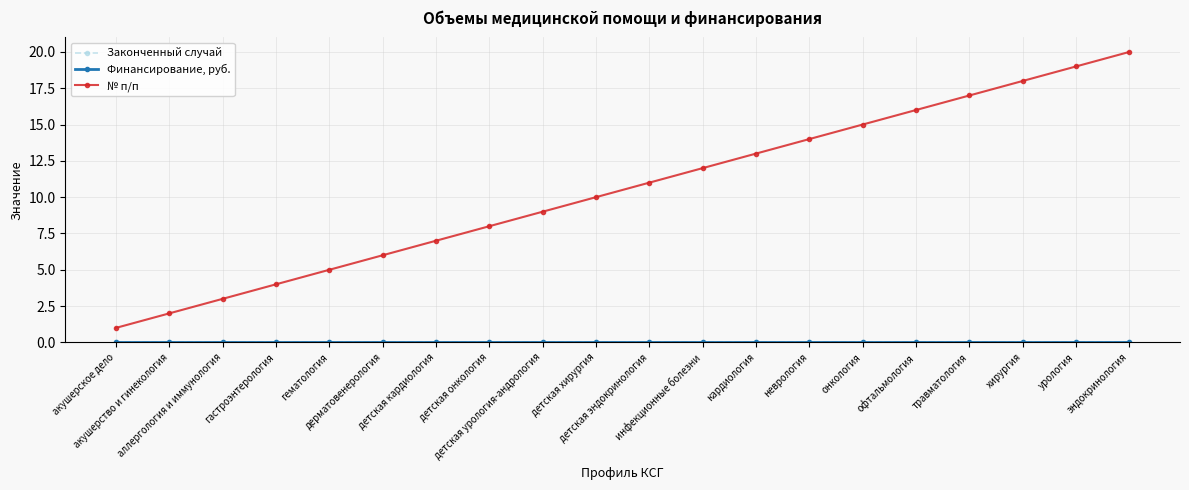

True or false: № п/п has more than 0 points higher than both neighbors.

False